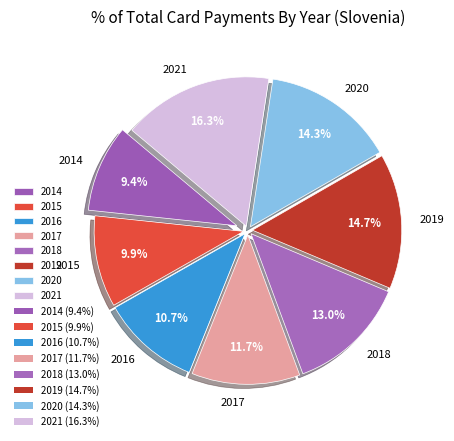

Combined, what portion of the pie is 2014 and 2015?

19.3%